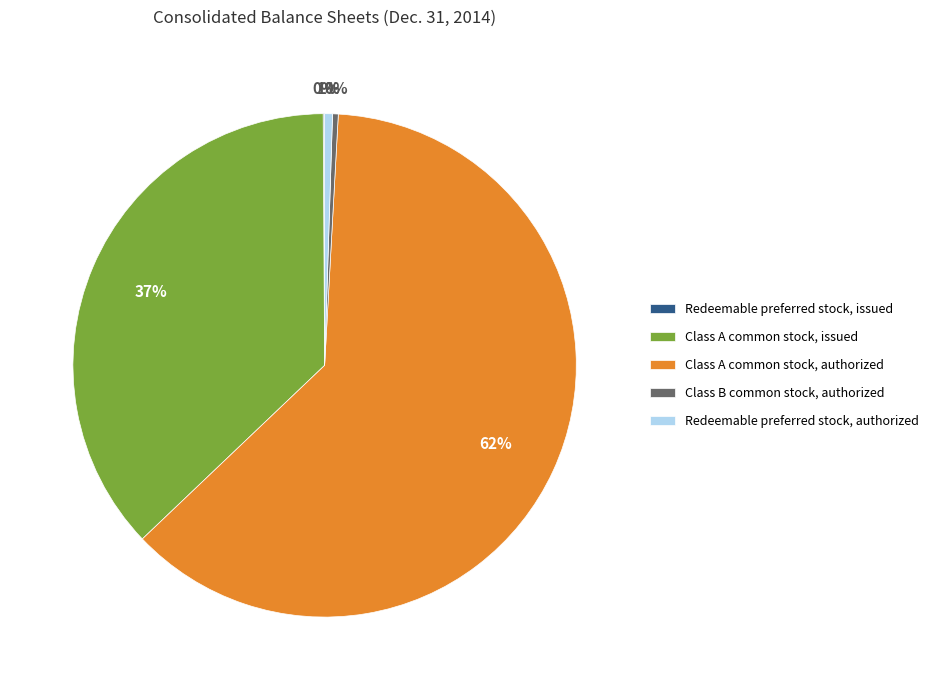

What percentage is the Class A common stock, issued slice, to the nearest percent?

37%